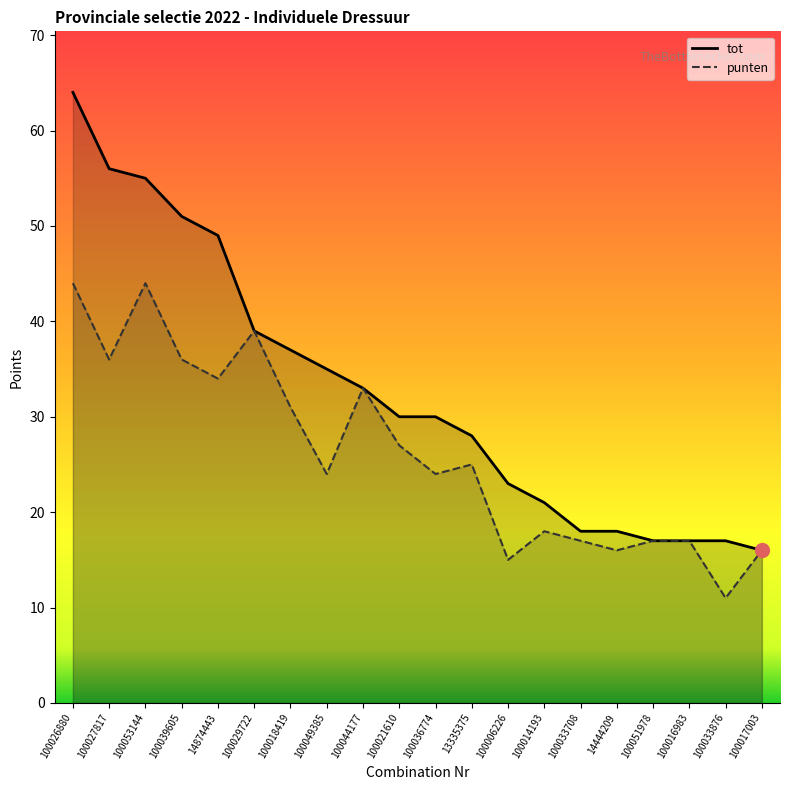

At 14874443, list the series in order from smallest to largest.

punten, tot